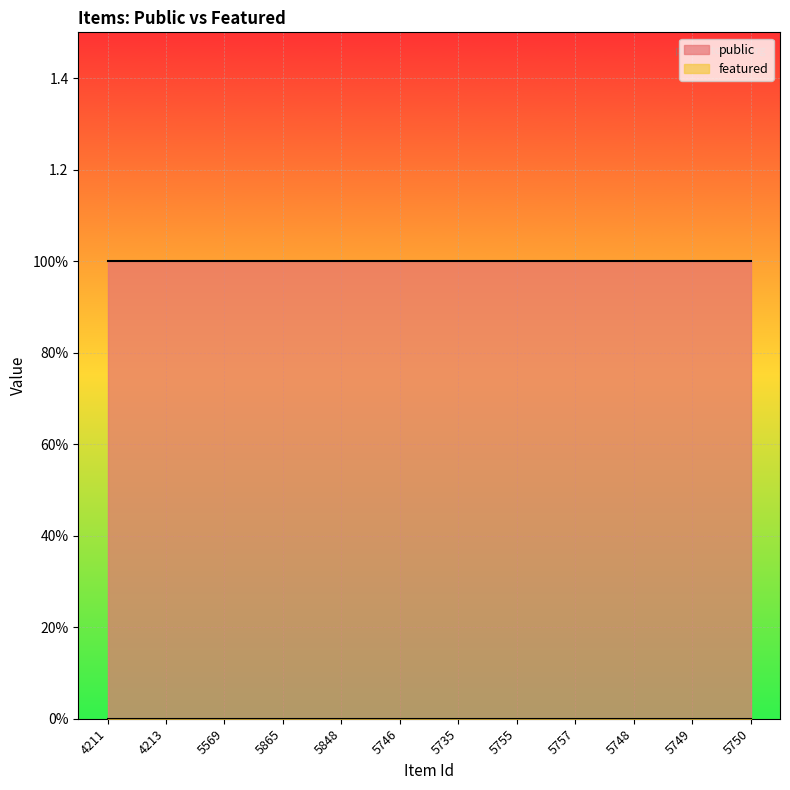

List the labels in order of featured value, smallest first.

4211, 4213, 5569, 5865, 5848, 5746, 5735, 5755, 5757, 5748, 5749, 5750